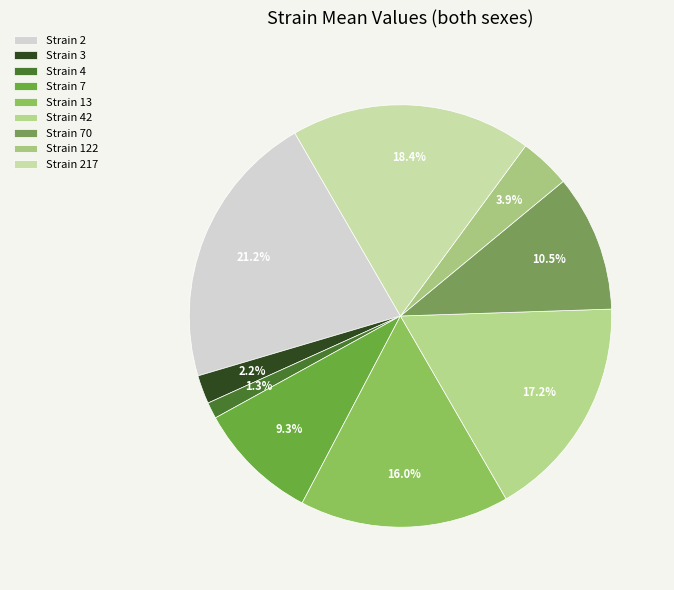

Which category has the biggest portion of the pie?

2